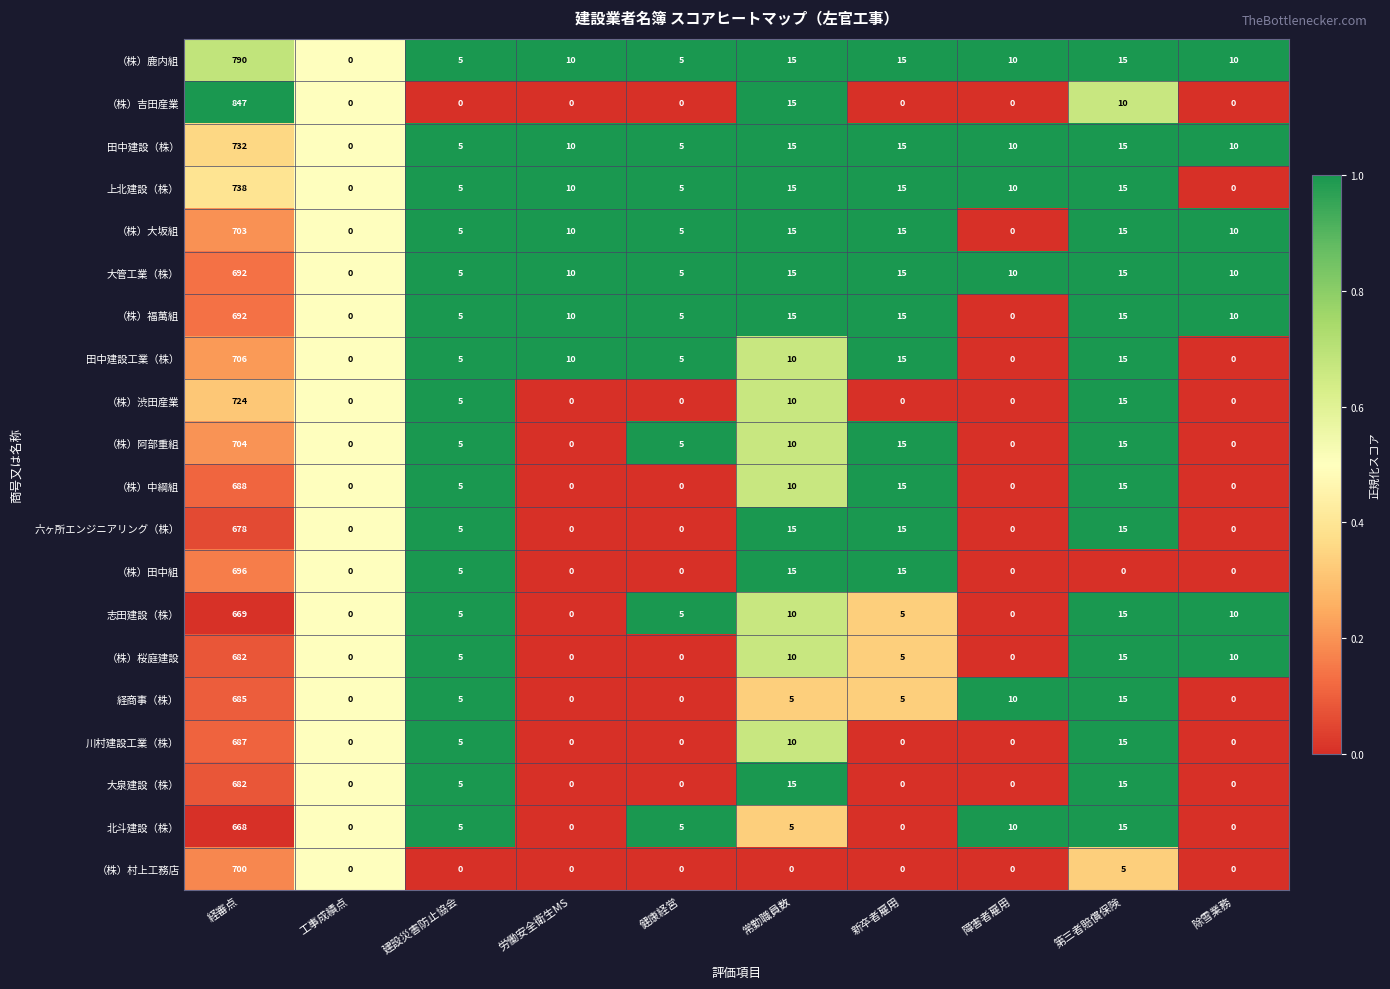

What is the maximum value shown in the chart?

847